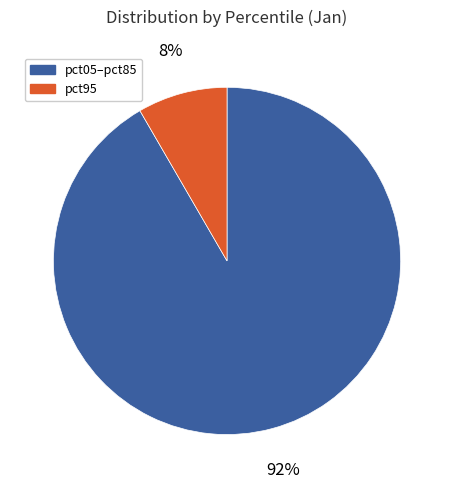

What is the majority slice?

pct05–pct85